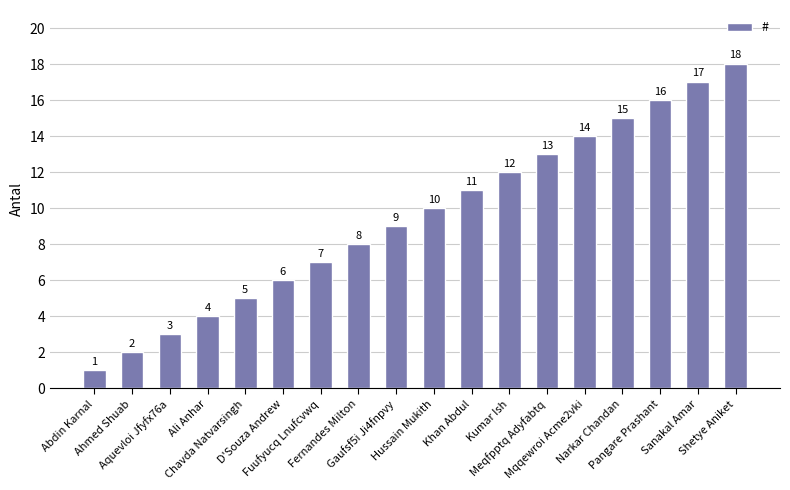

Read the value at Ali Anhar, to the nearest 5.

5